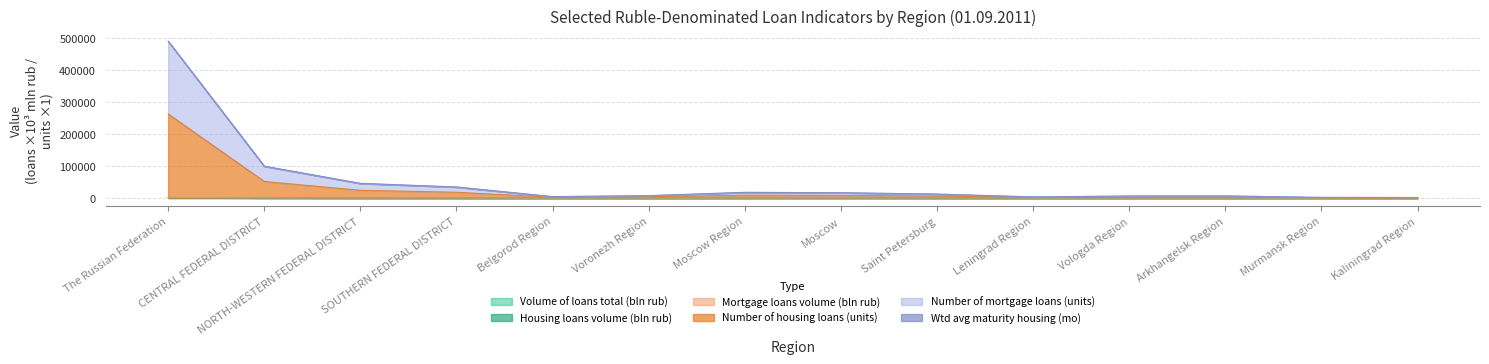

True or false: Housing loans volume (mln rub) and Volume of loans total (mln rub) intersect in this chart.

False